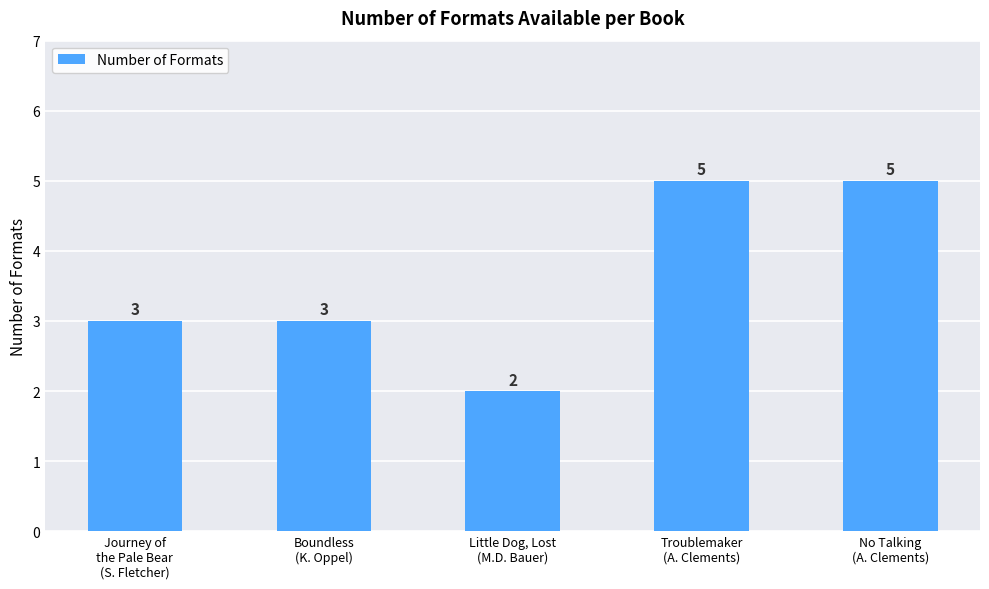

What is the difference between the second highest and minimum values?

3